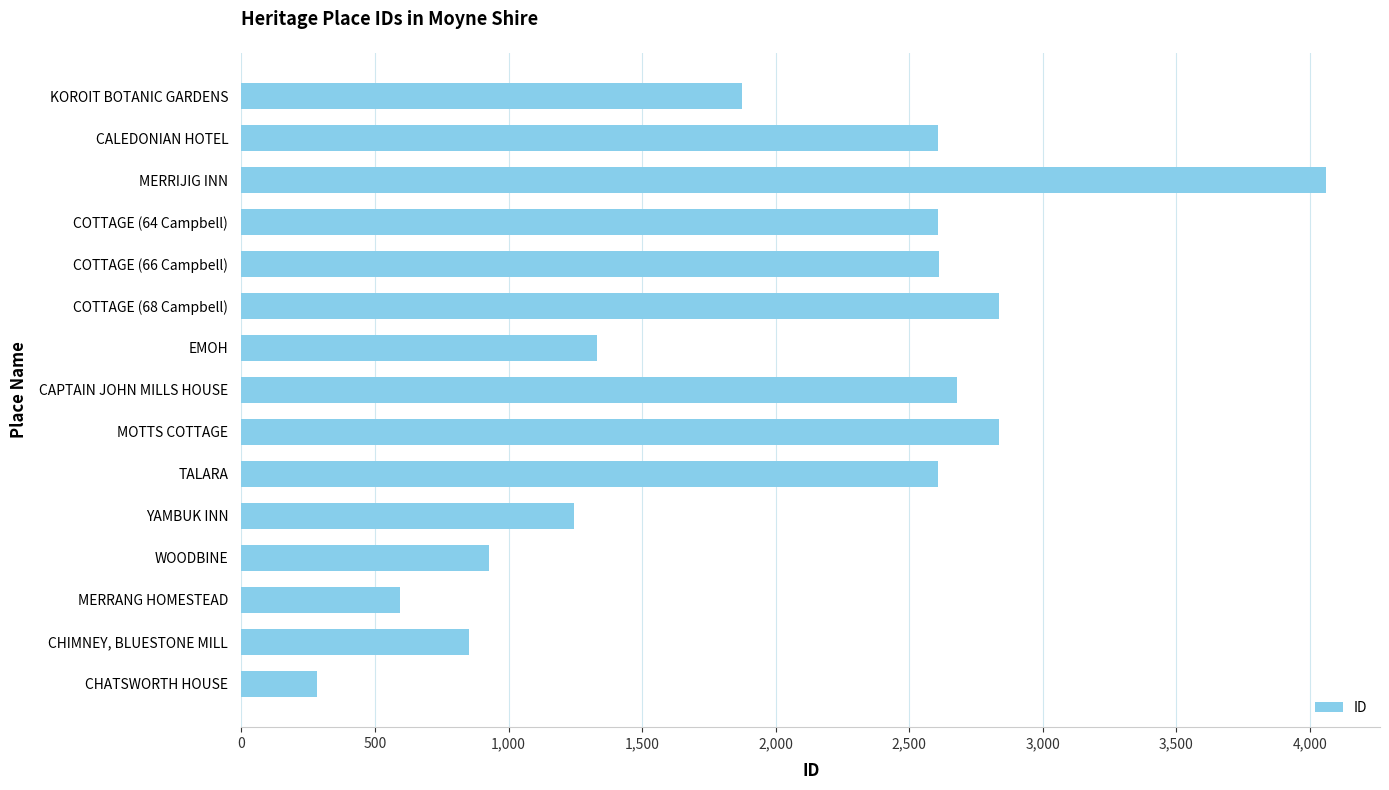

What is the value of the 9th bar from the top?

2837